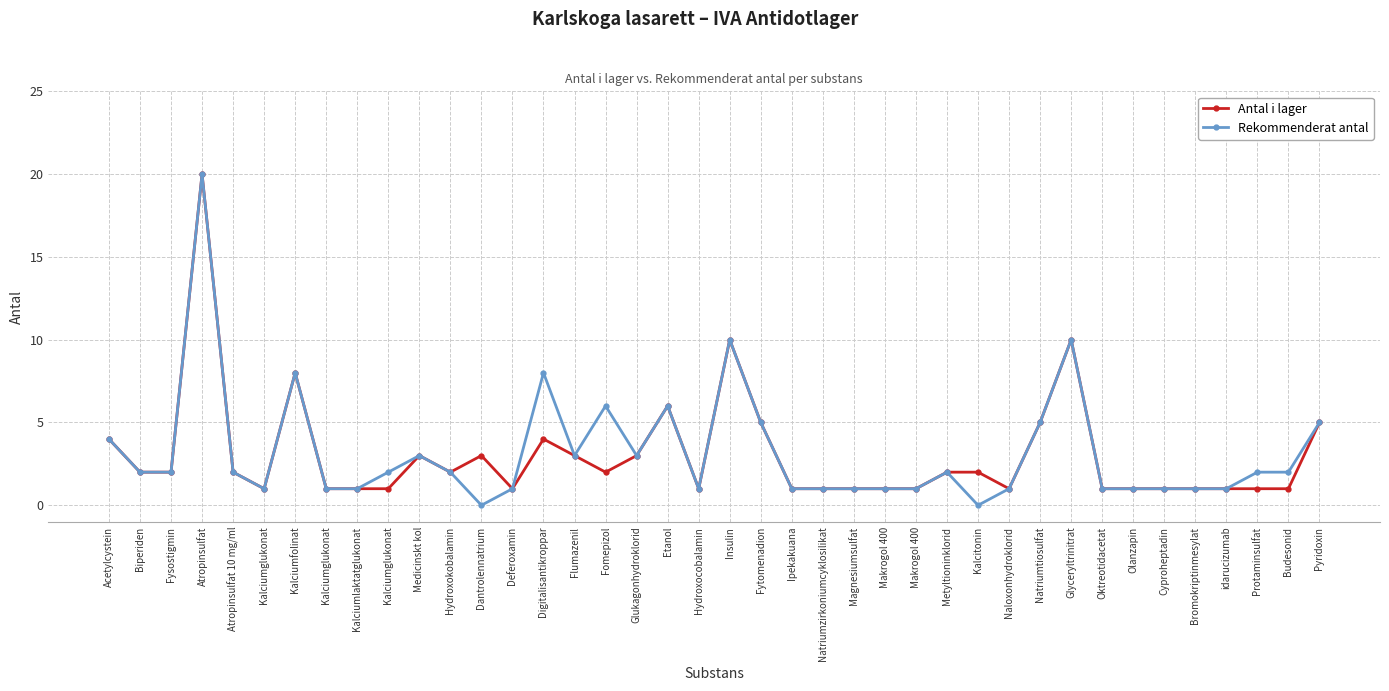

What are all the series names shown in the legend?

Antal i lager, Rekommenderat antal